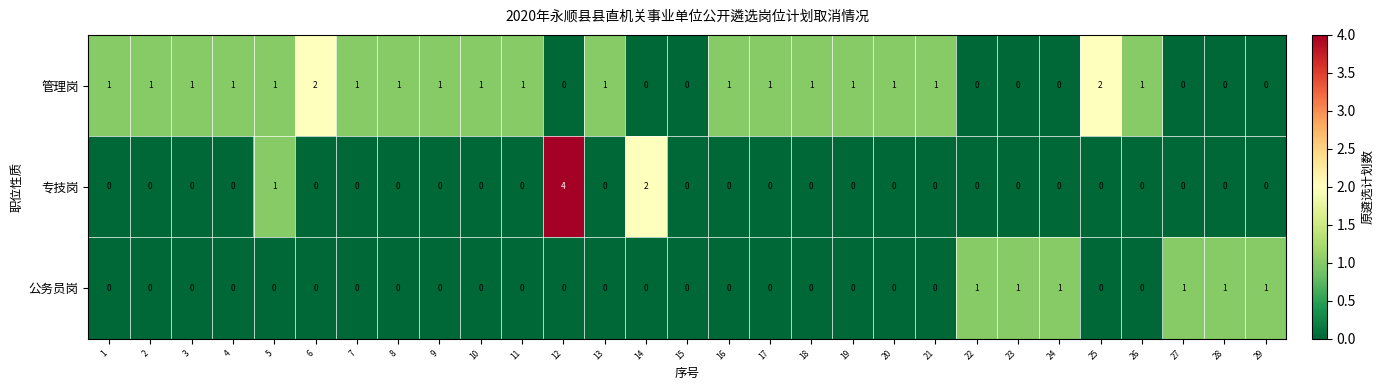

How many 专技岗 values are between 0 and 1?

27